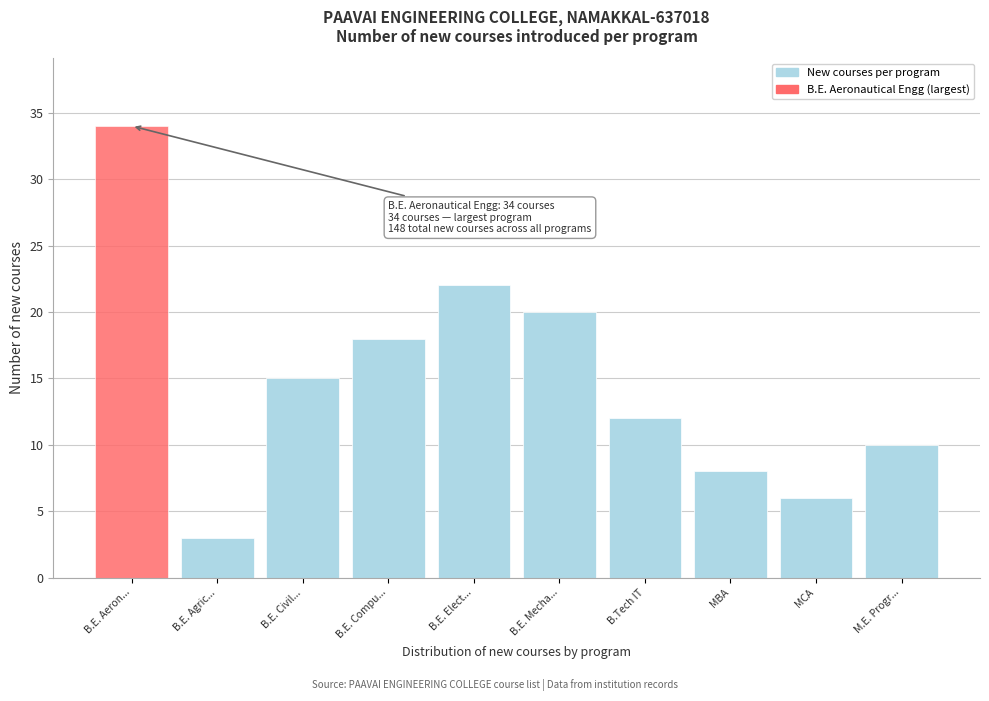

Reading left to right, extract all data points from this chart.

B.E. Aeron...=34	B.E. Agric...=3	B.E. Civil...=15	B.E. Compu...=18	B.E. Elect...=22	B.E. Mecha...=20	B.Tech IT=12	MBA=8	MCA=6	M.E. Progr...=10